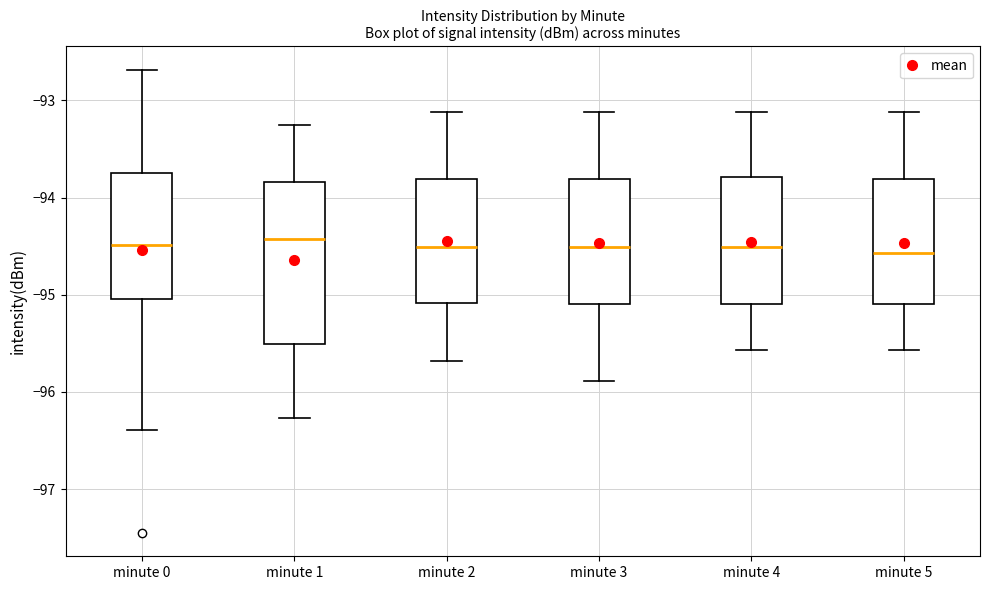

Comparing the boxes themselves (not the whiskers), which one is the tallest?

minute 1